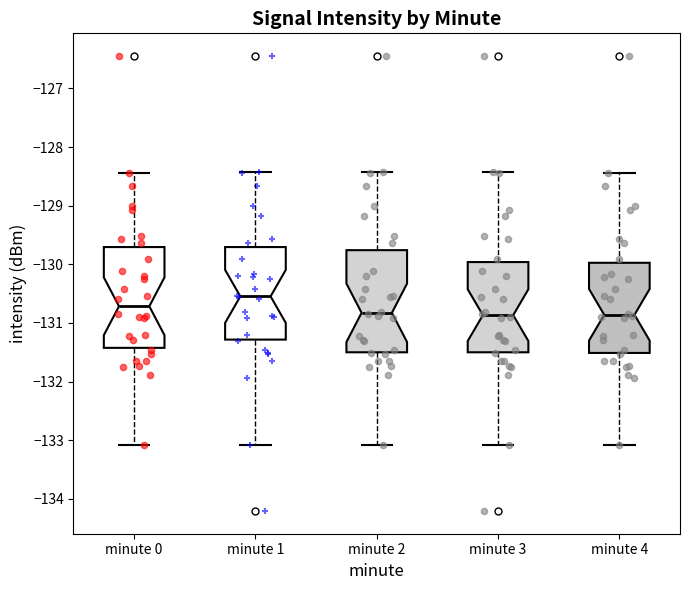

Reading left to right, transcribe this box plot: for each box, give where its median line is, the range the box spans, and where its two whiskers end, as read against the y-axis. The values are not printed on the chart, so give them approximately, as read against the axis.

minute 0: median -130.7, box -131.4 to -129.7, whiskers -133.1 to -128.4
minute 1: median -130.5, box -131.3 to -129.7, whiskers -133.1 to -128.4
minute 2: median -130.8, box -131.5 to -129.8, whiskers -133.1 to -128.4
minute 3: median -130.9, box -131.5 to -130.0, whiskers -133.1 to -128.4
minute 4: median -130.9, box -131.5 to -130.0, whiskers -133.1 to -128.4